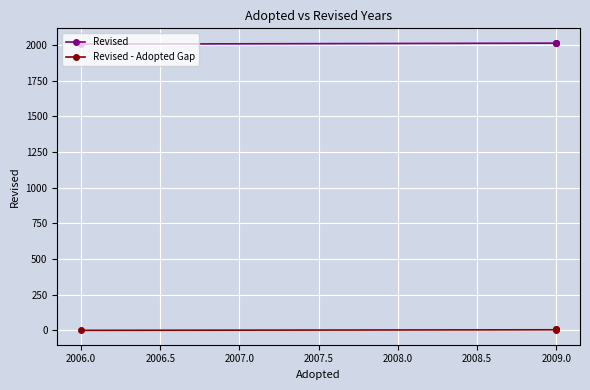

Is the value of Revised at 2009.0 greater than the value of Revised - Adopted Gap at 2009.0?

Yes